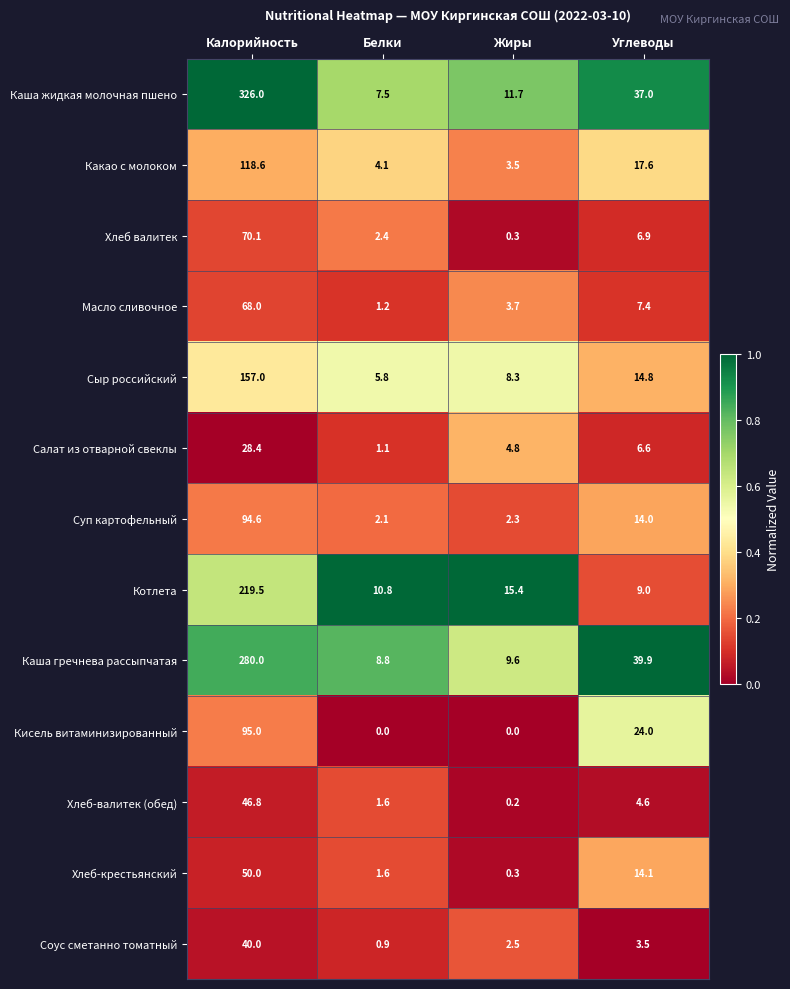

At which category is the sum across all series the highest?

Калорийность